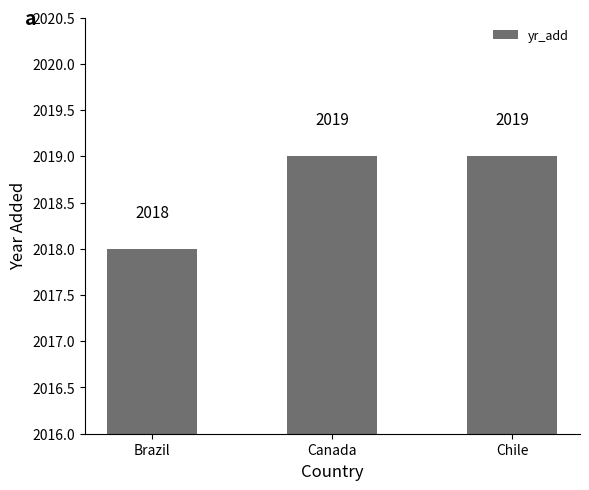

Is it true that the value at Chile is 1046?

False